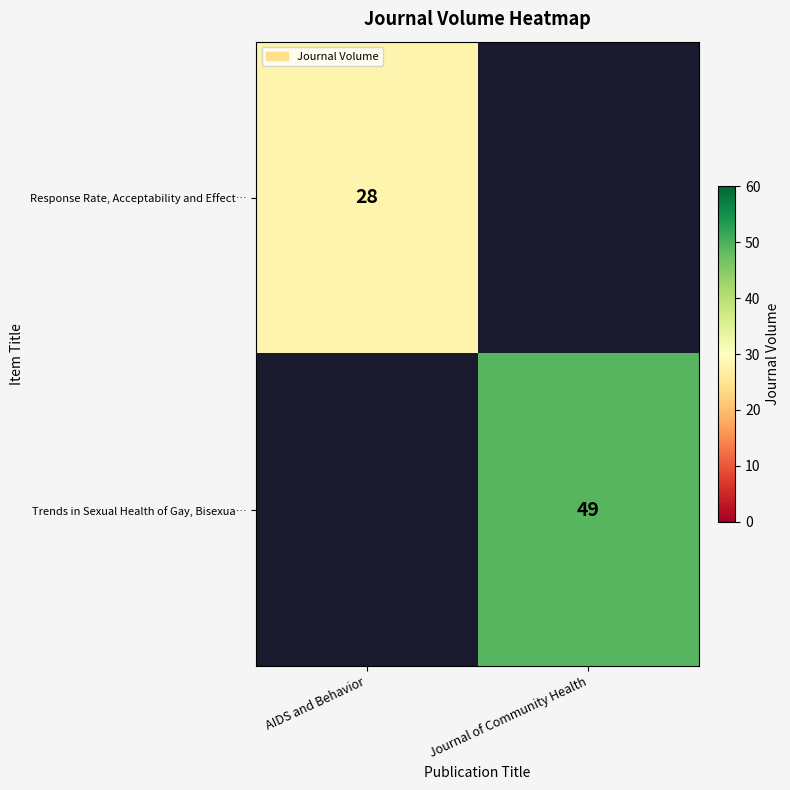

The value of Trends in Sexual Health of Gay, Bisexua… at Journal of Community Health is 32. True or false?

False